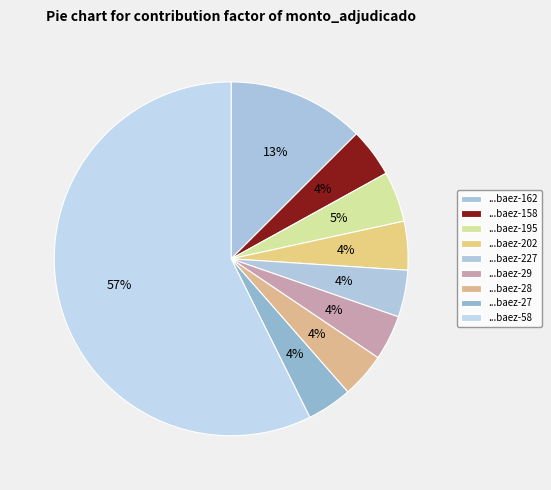

How many slices are in this pie chart?

9